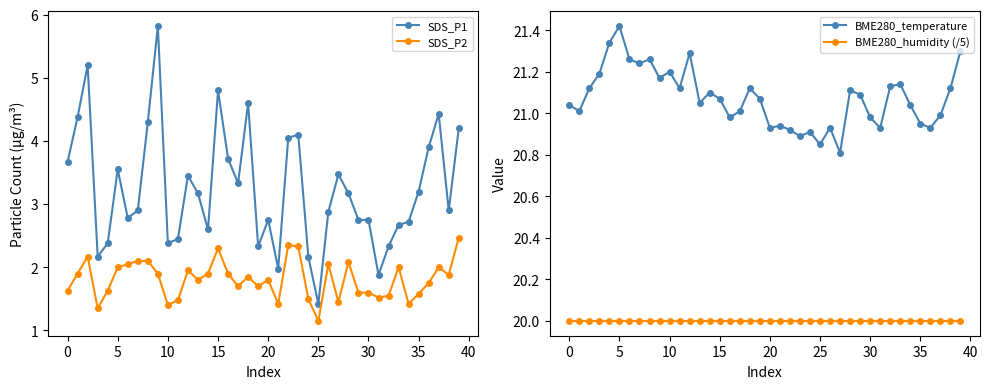

Which series has the widest spread of values?

SDS_P1